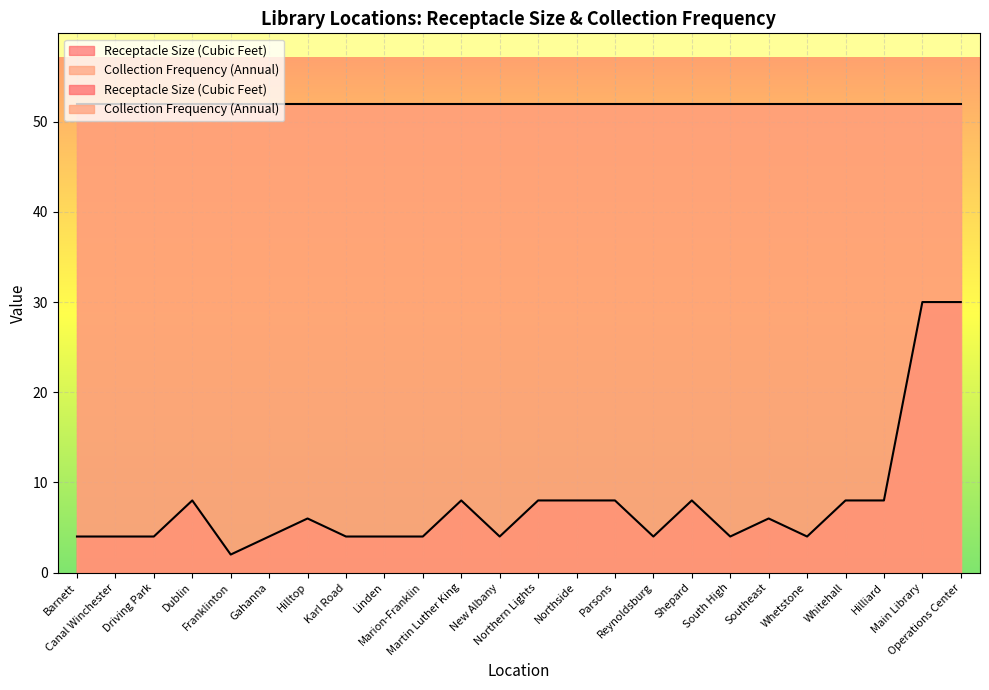

What is the difference between the second highest and second lowest values?

26